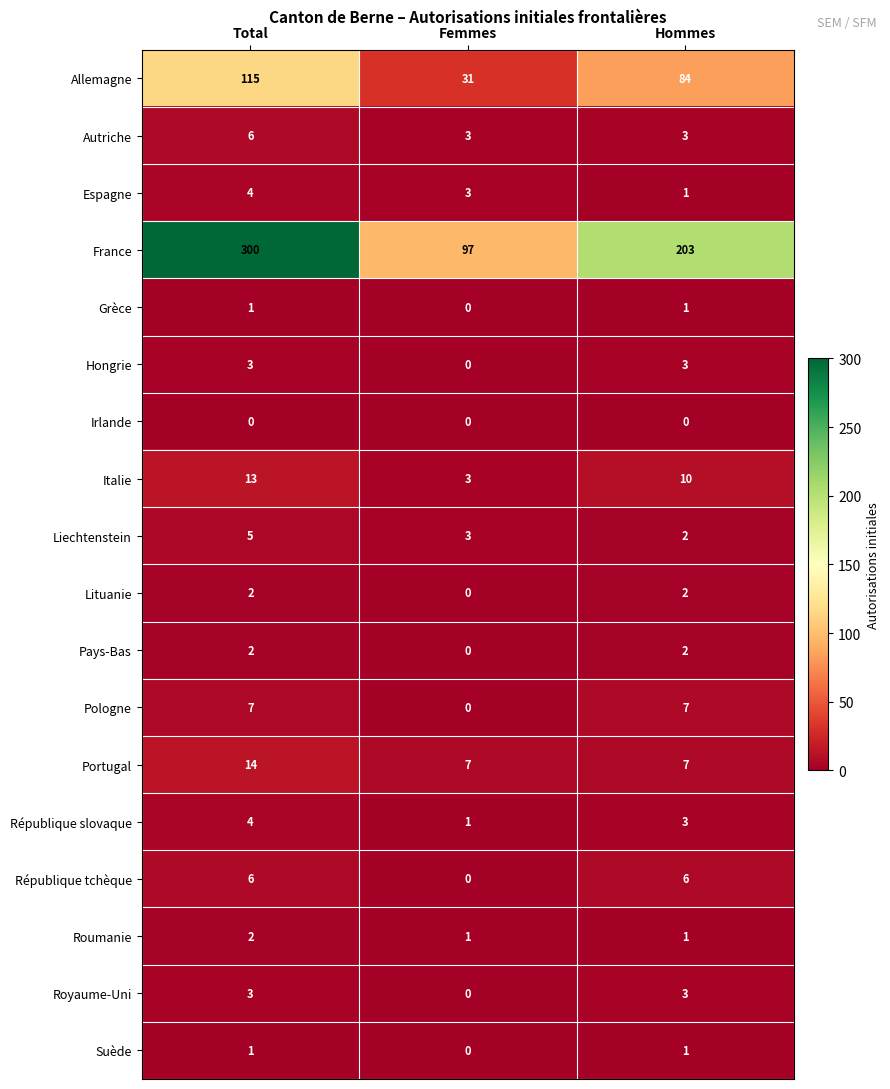

Rank the categories by Espagne value from lowest to highest.

Hommes, Femmes, Total